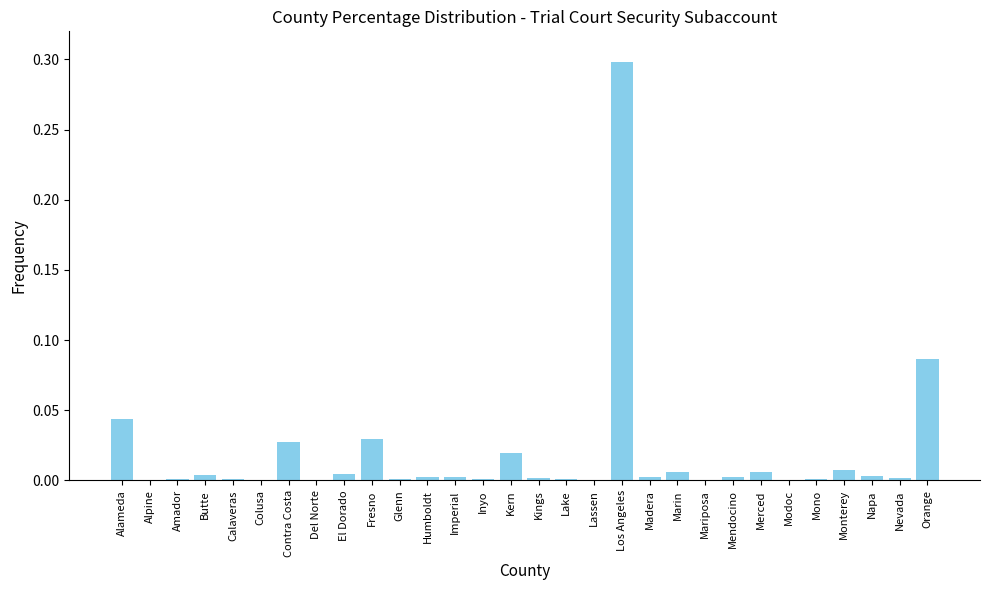

Is it true that the value at Amador is 0.0?

True